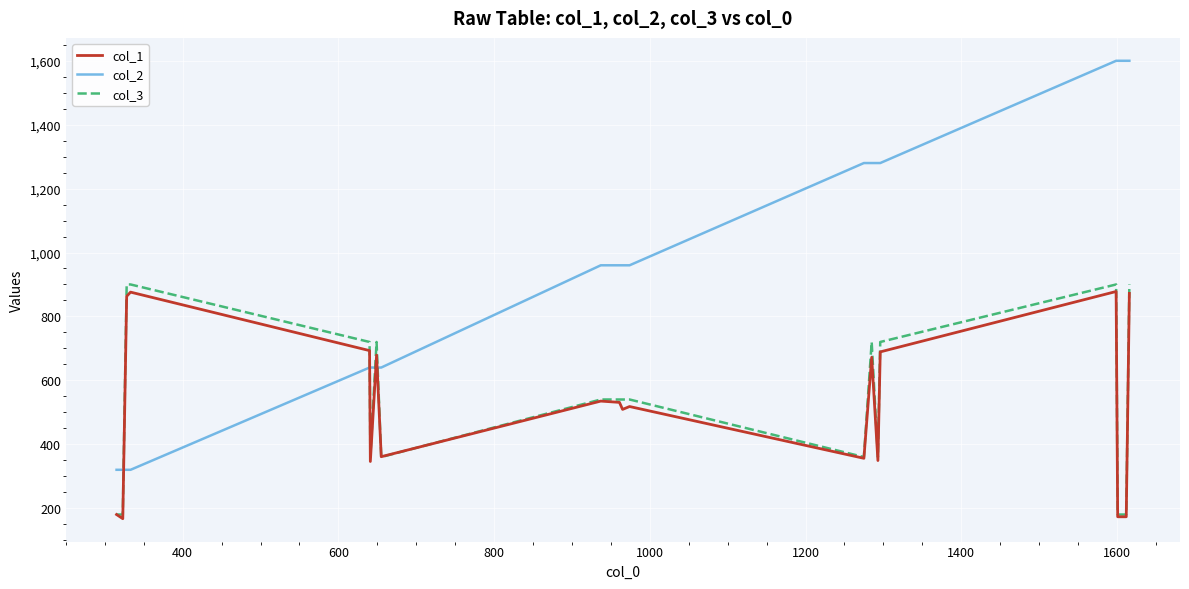

Which series has the widest spread of values?

col_2